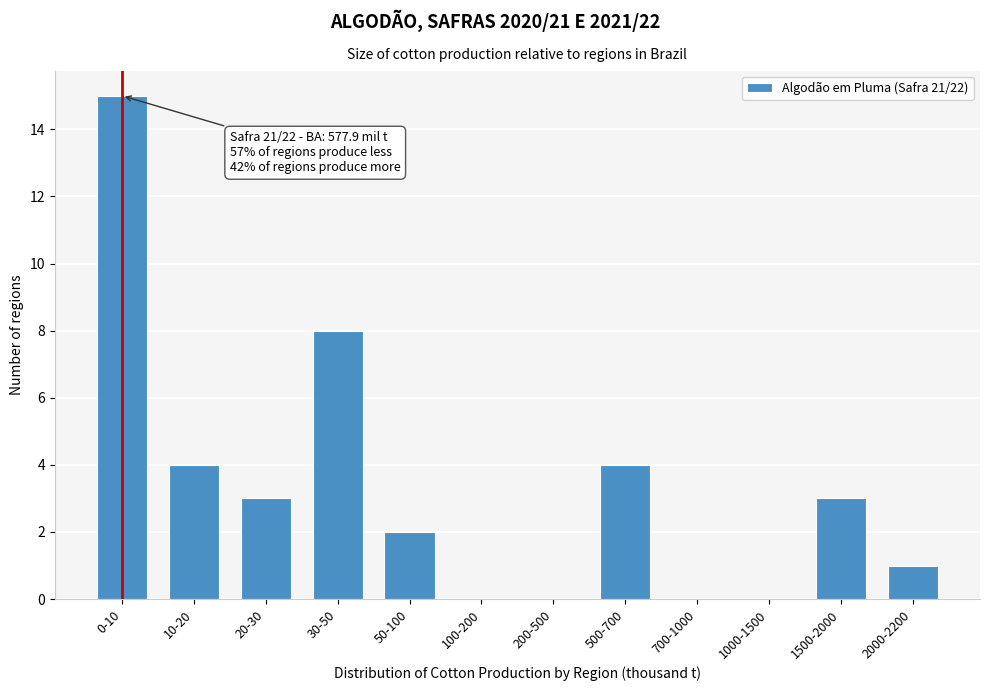

What is the greatest value displayed?

15